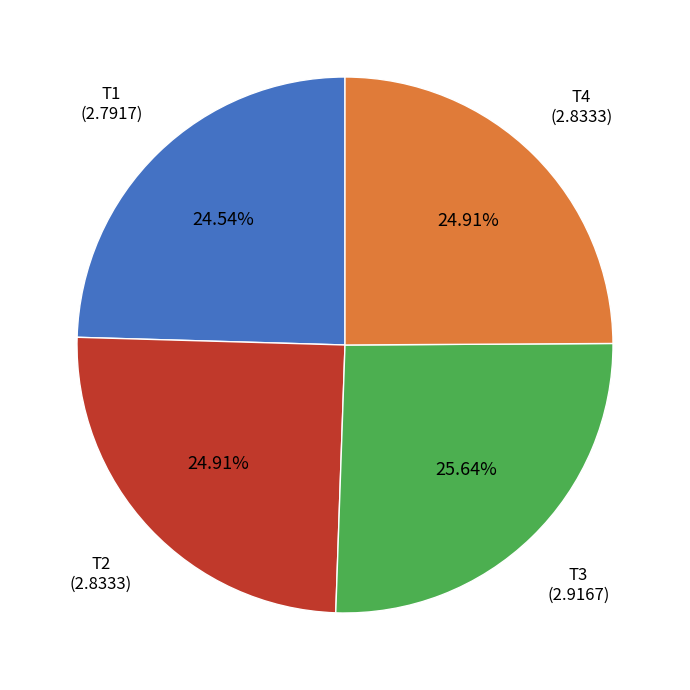

Do T3 and T4 together represent more than half of the pie?

Yes